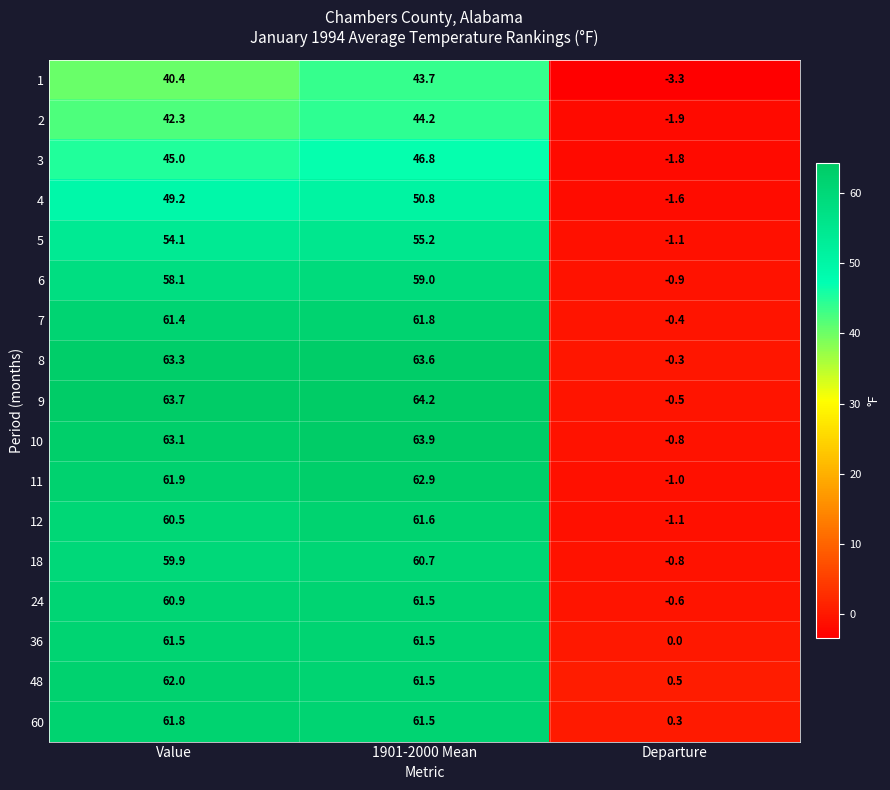

What is the maximum value for 8?

63.6